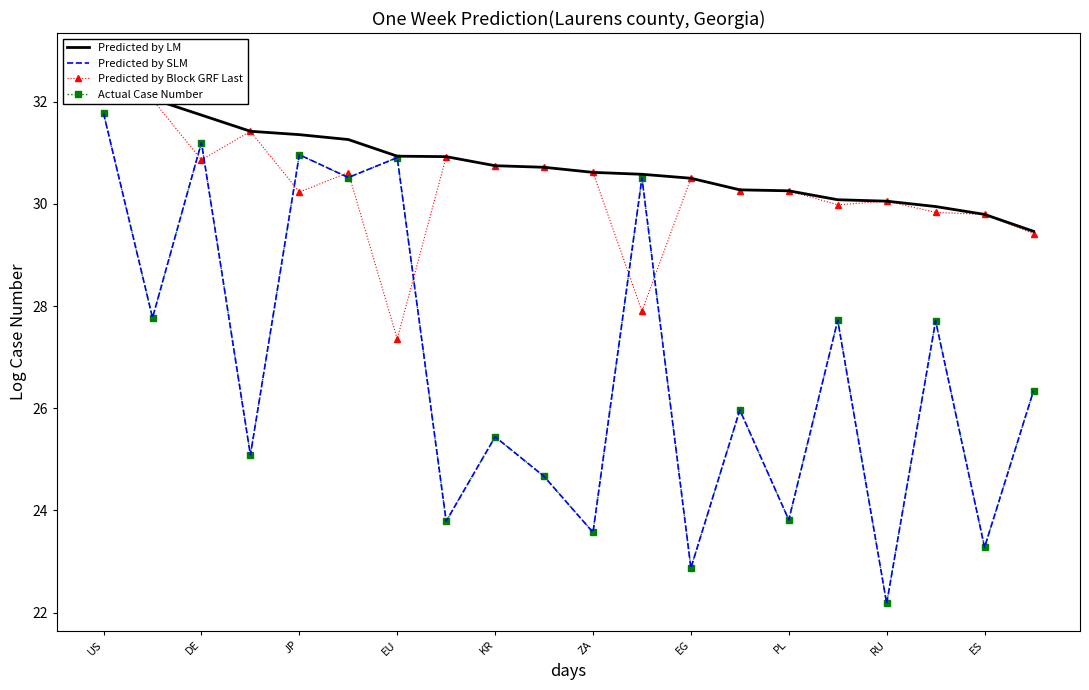

True or false: Predicted by SLM and Predicted by Block GRF Last cross at least once.

True